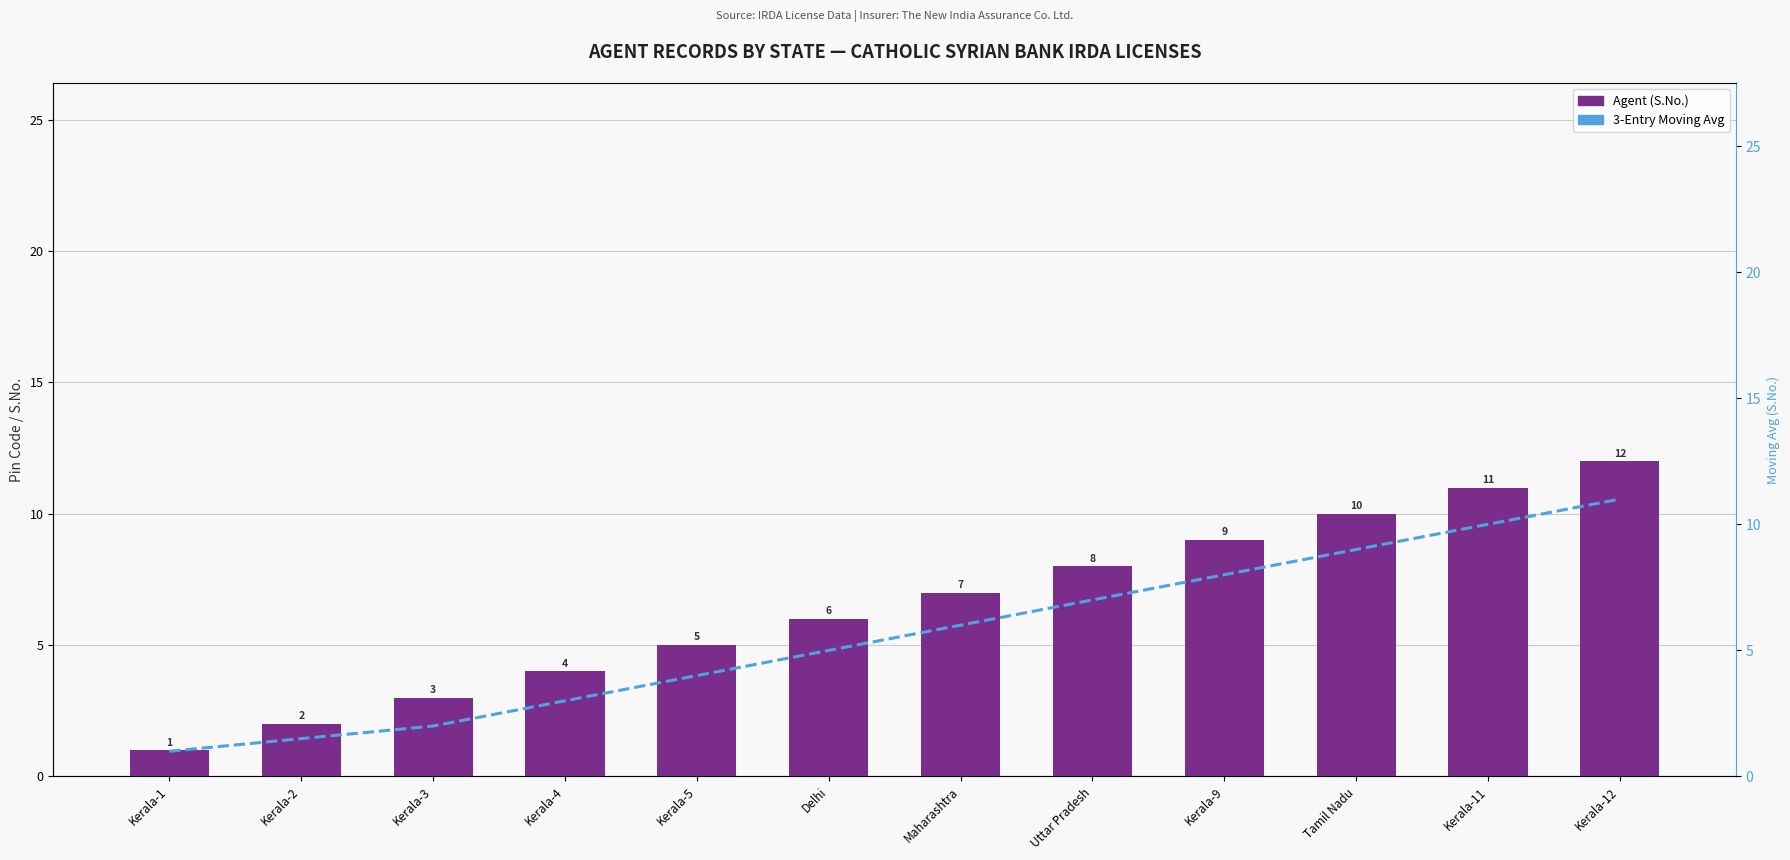

At which label does 3-Entry Moving Avg first exceed 6?

Uttar Pradesh